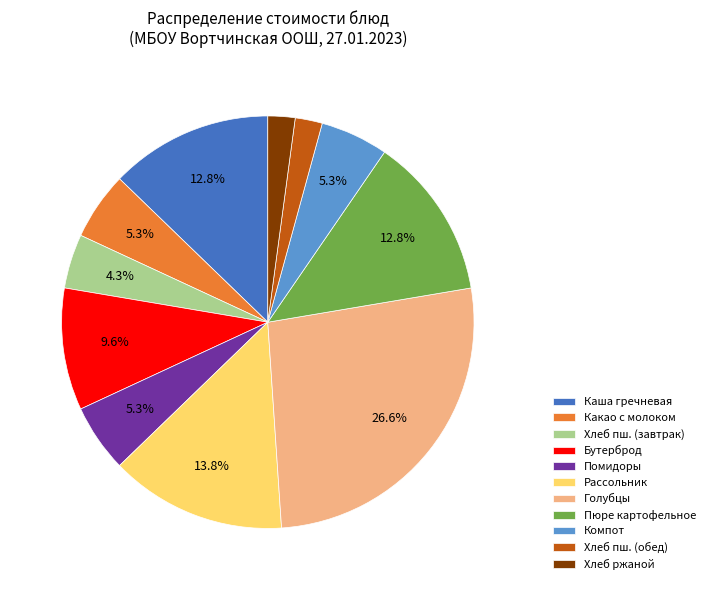

What is the largest slice in the pie chart?

Голубцы